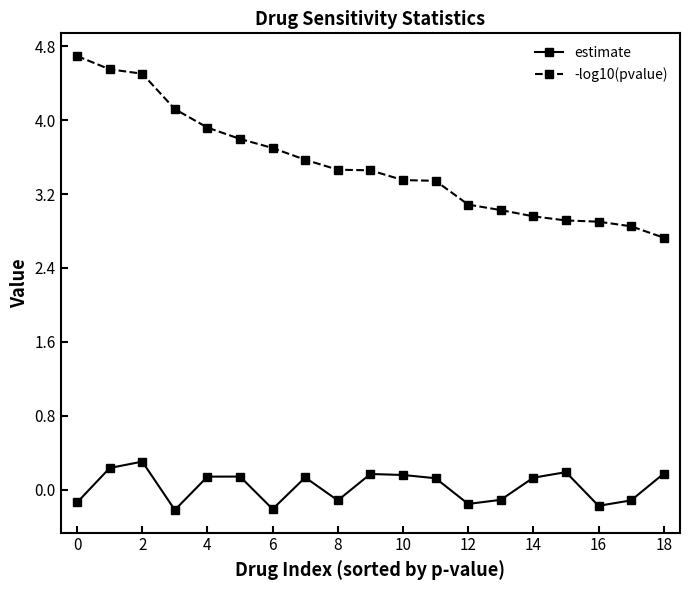

At how many categories does at least one series exceed 4?

4